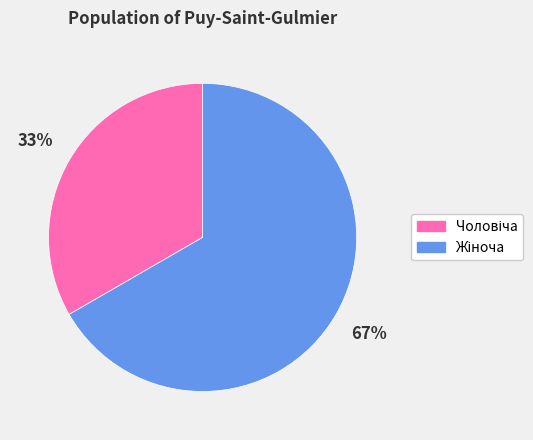

To the nearest percent, what is the average slice percentage?

50%